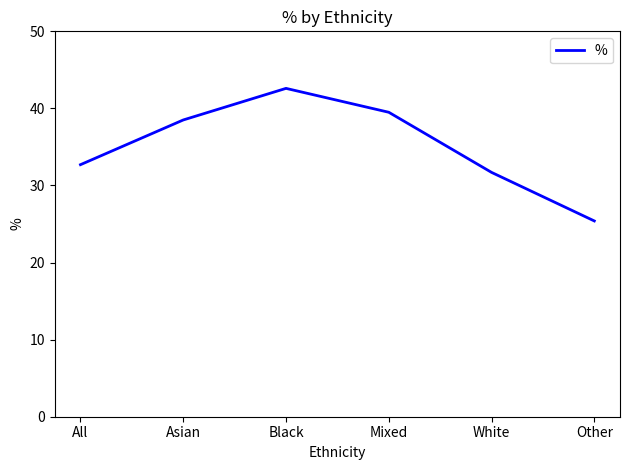

The value at Mixed is 57.6. True or false?

False